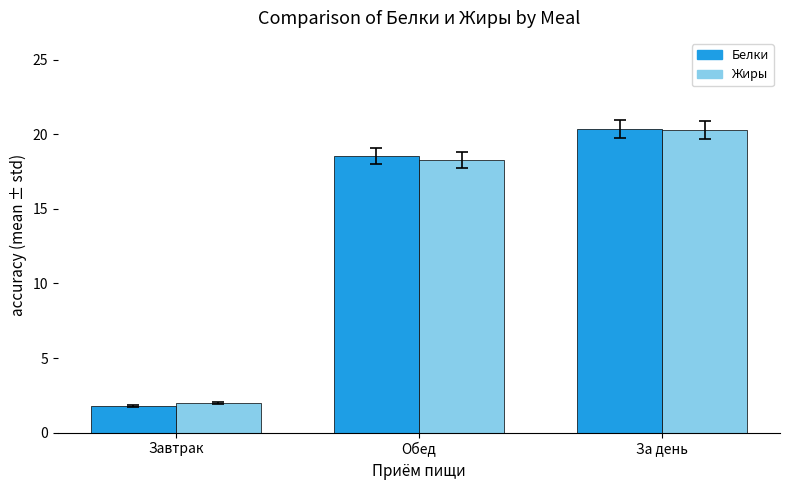

At which label does Белки first exceed 18?

Обед